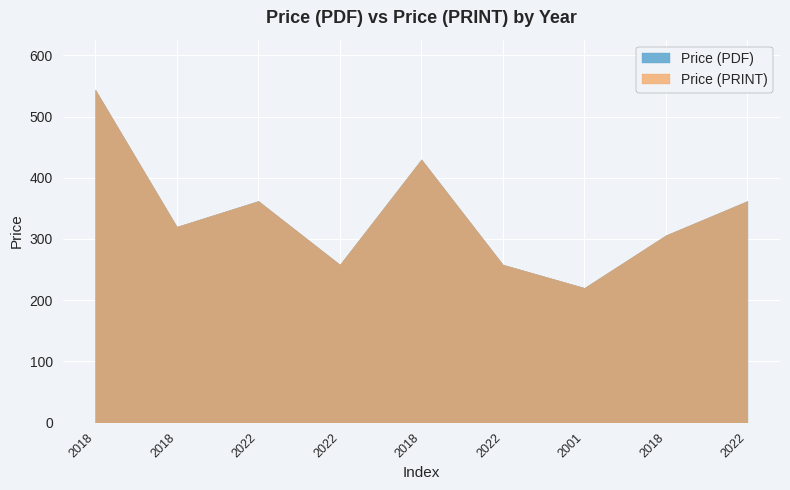

How many data points in Price (PRINT) are less than 320?

4